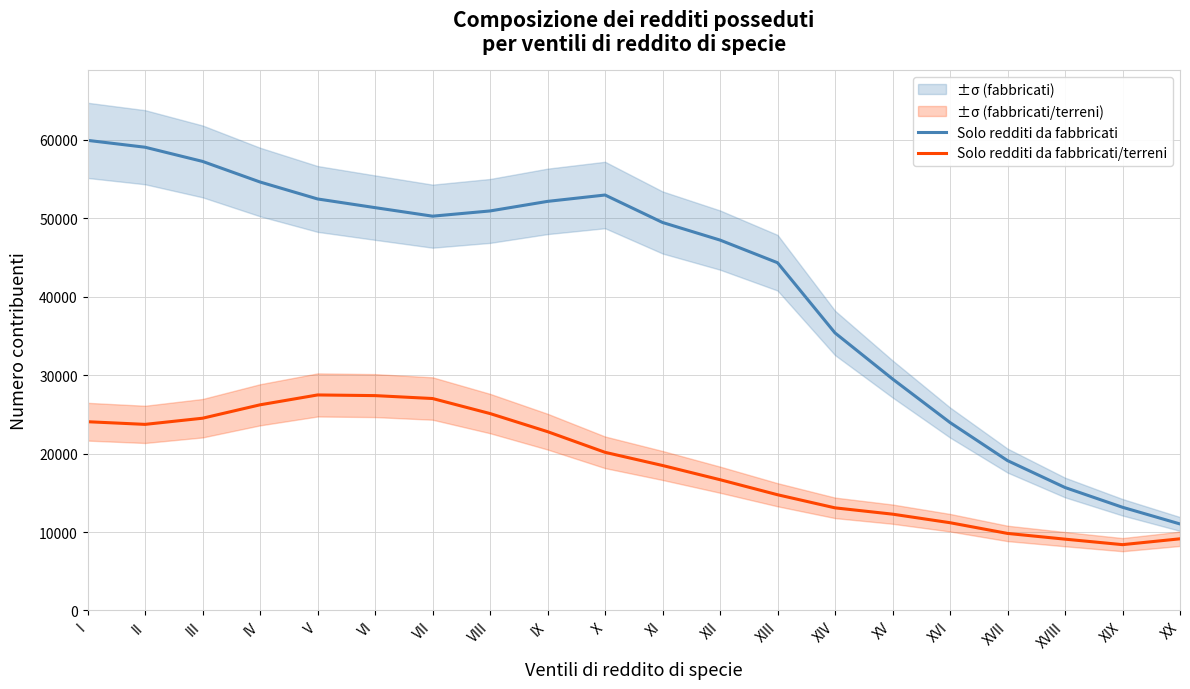

Is the value of Solo redditi da fabbricati/terreni at XIV greater than the value of Solo redditi da fabbricati at VIII?

No